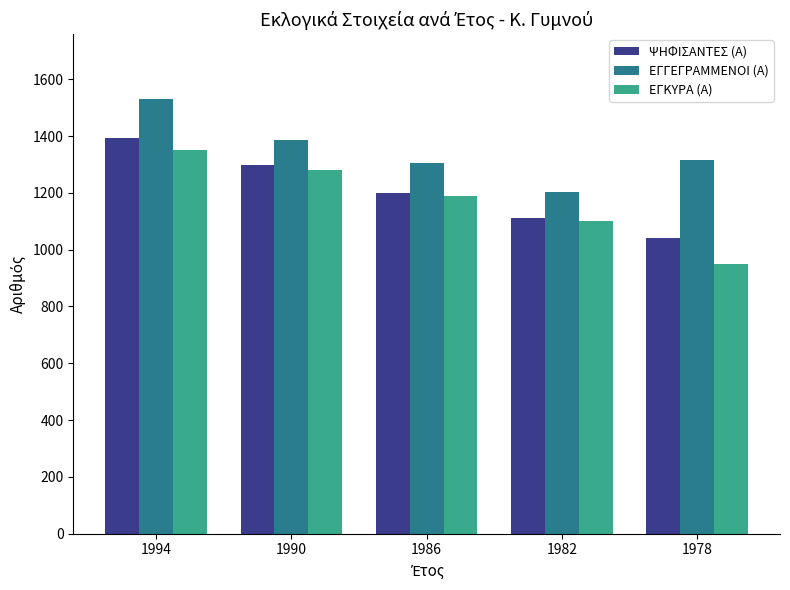

Read the ΨΗΦΙΣΑΝΤΕΣ (Α) value at 1990, to the nearest 5.

1300